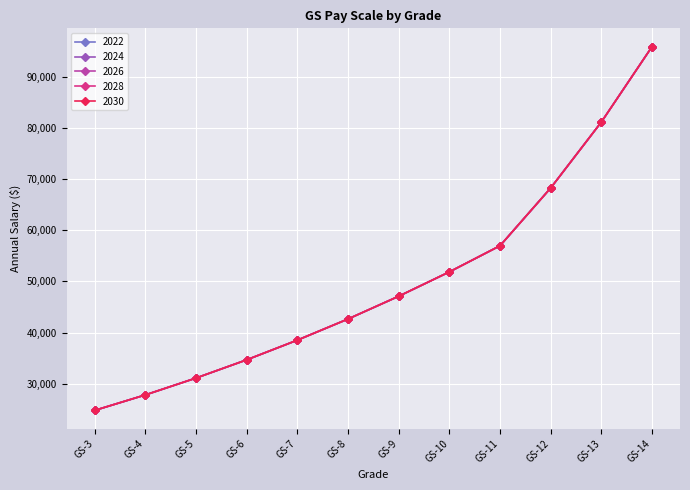

Does the chart have visible grid lines?

Yes